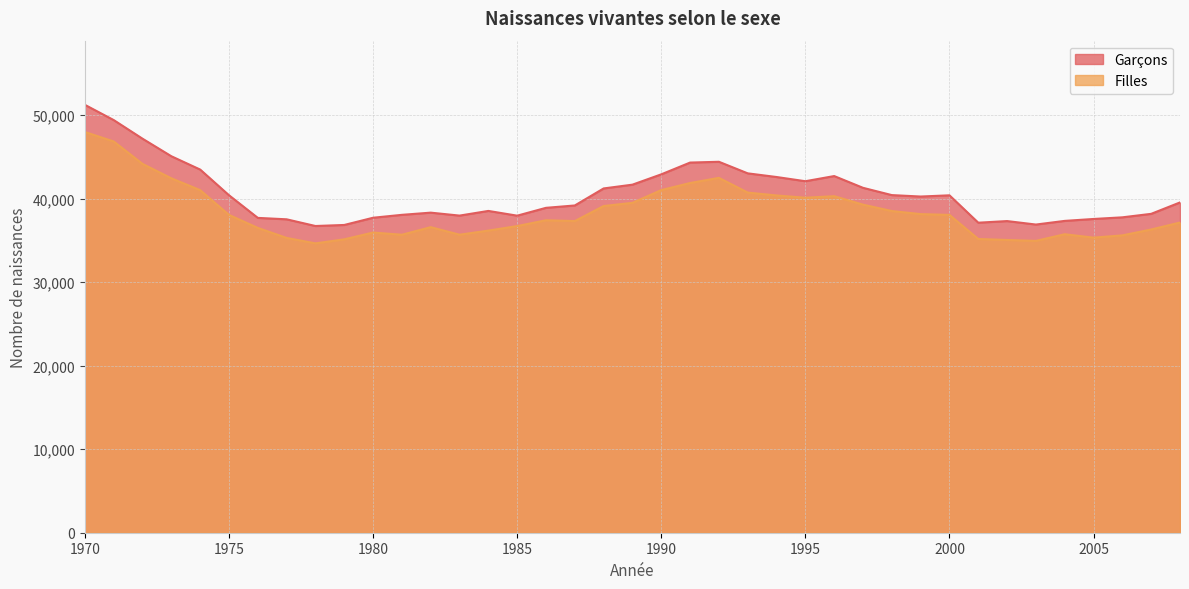

At which label does Garçons reach its peak?

1970